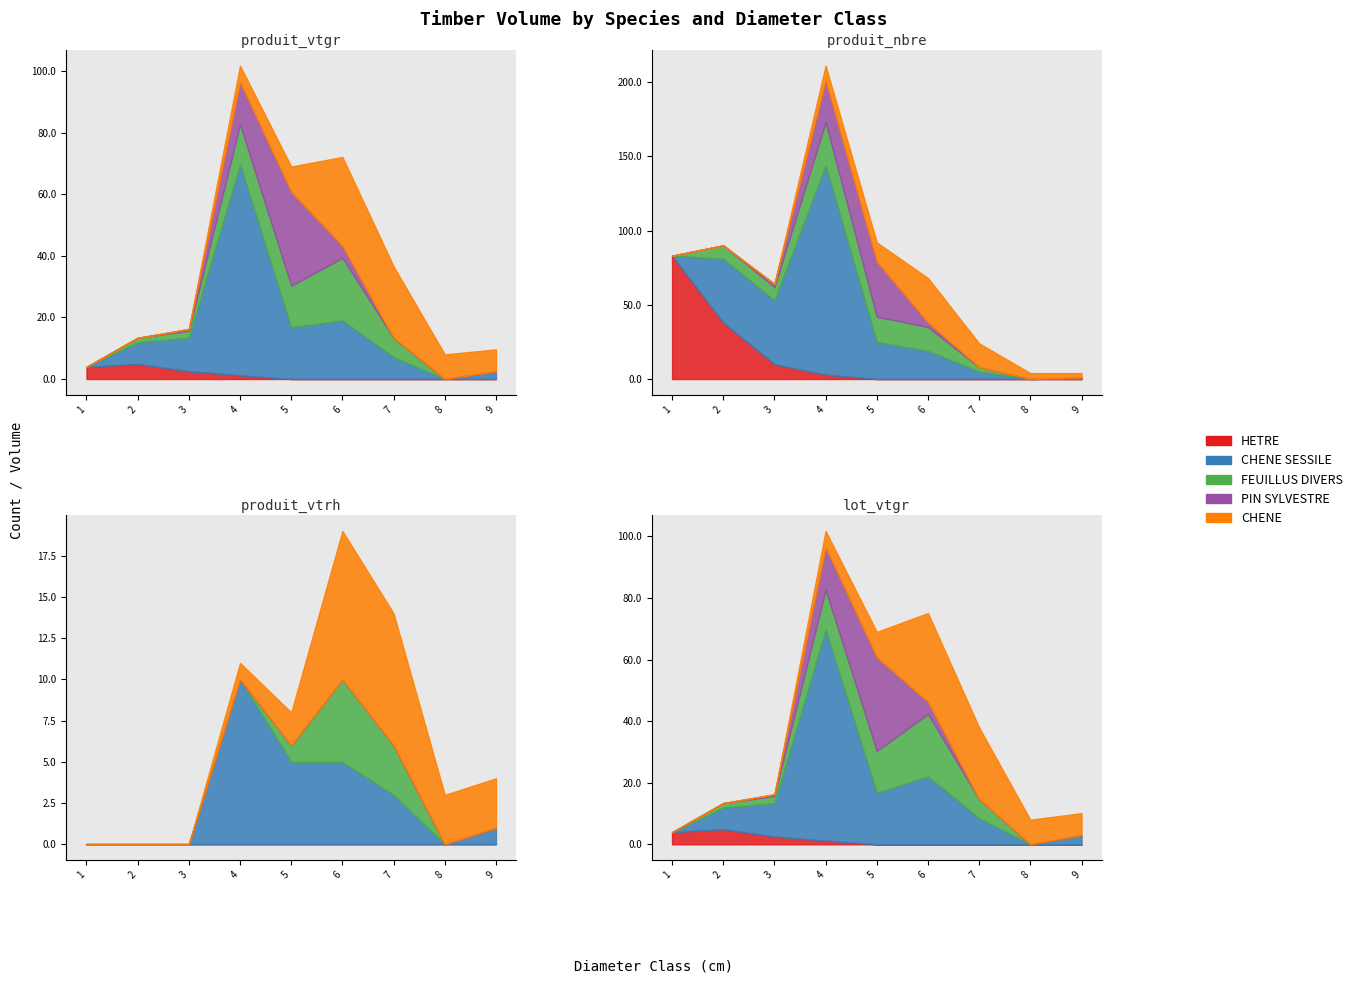

At how many categories does at least one series exceed 63?

1